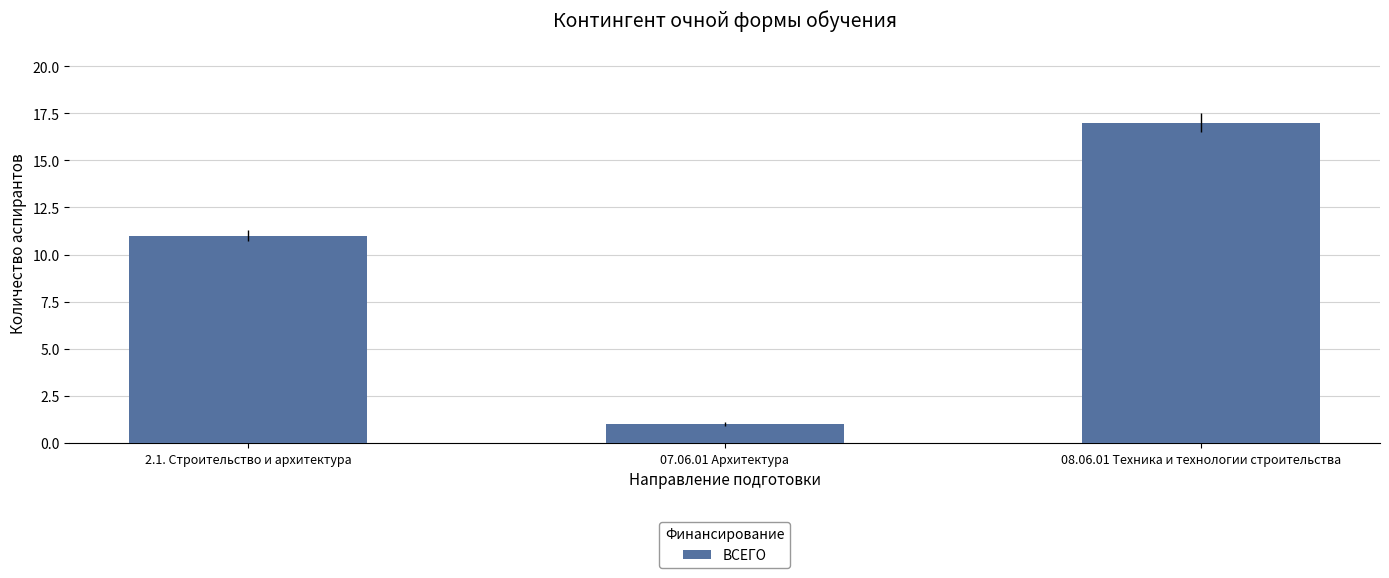

What is the sum of all values?

29